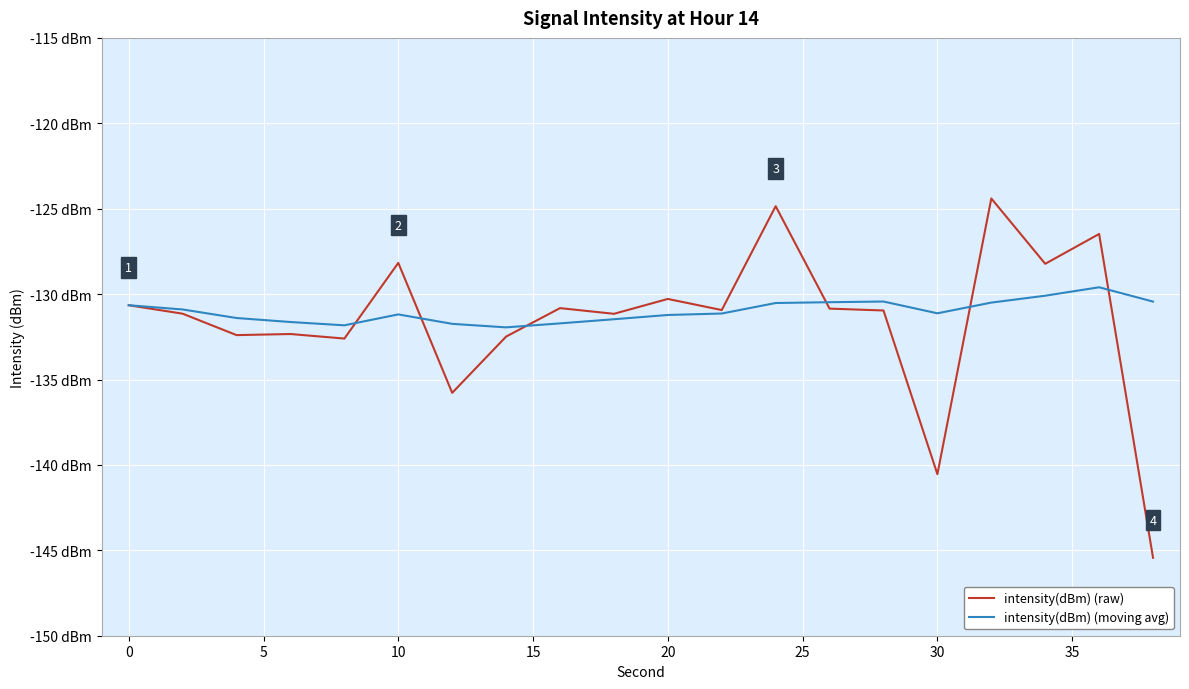

True or false: intensity(dBm) (raw) and intensity(dBm) (moving avg) cross at least once.

True